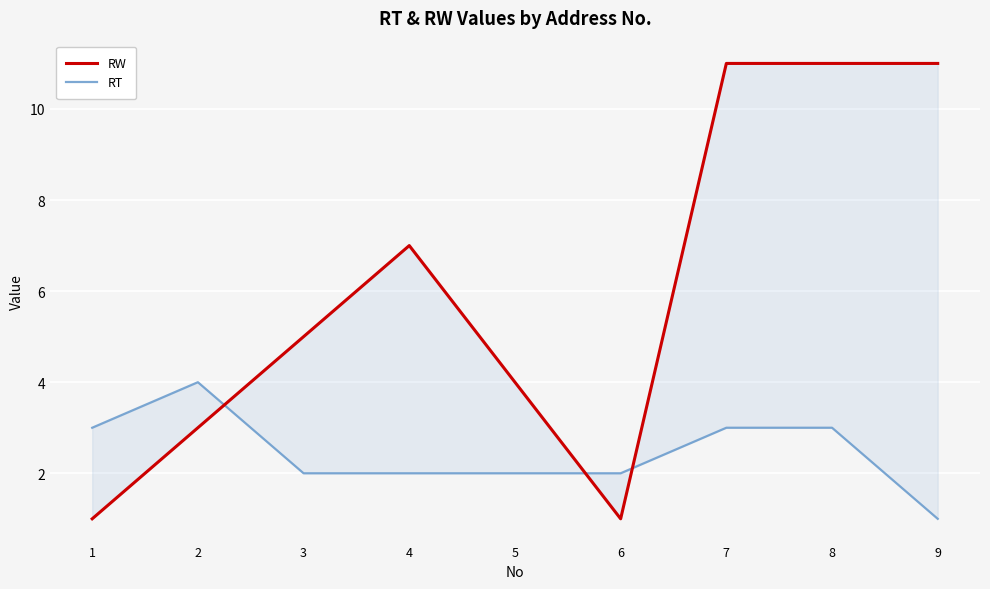

What are all the series names shown in the legend?

RW, RT